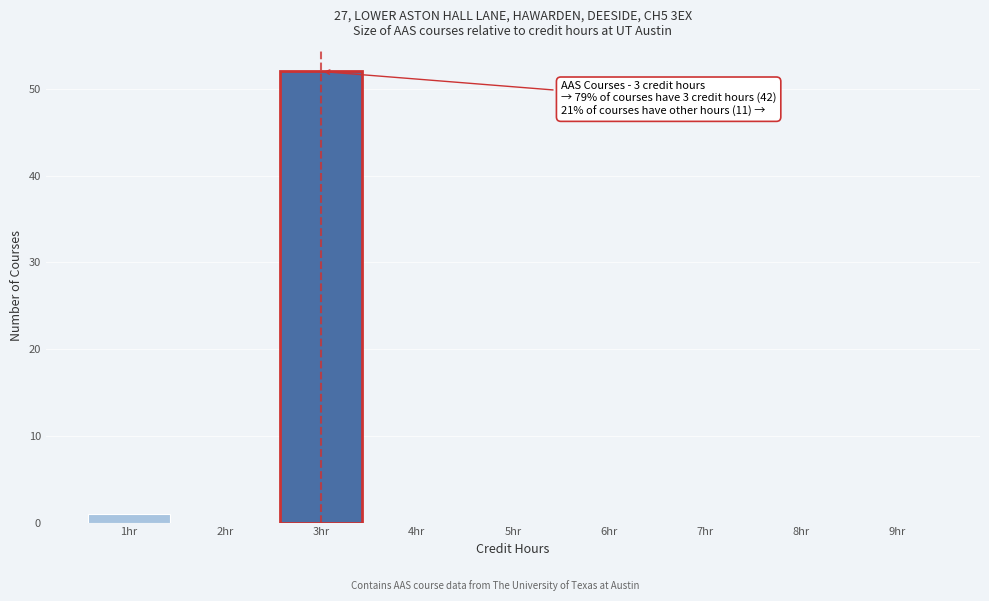

Reading right to left, what are all the values shown in this chart?

9hr=0	8hr=0	7hr=0	6hr=0	5hr=0	4hr=0	3hr=52	2hr=0	1hr=1